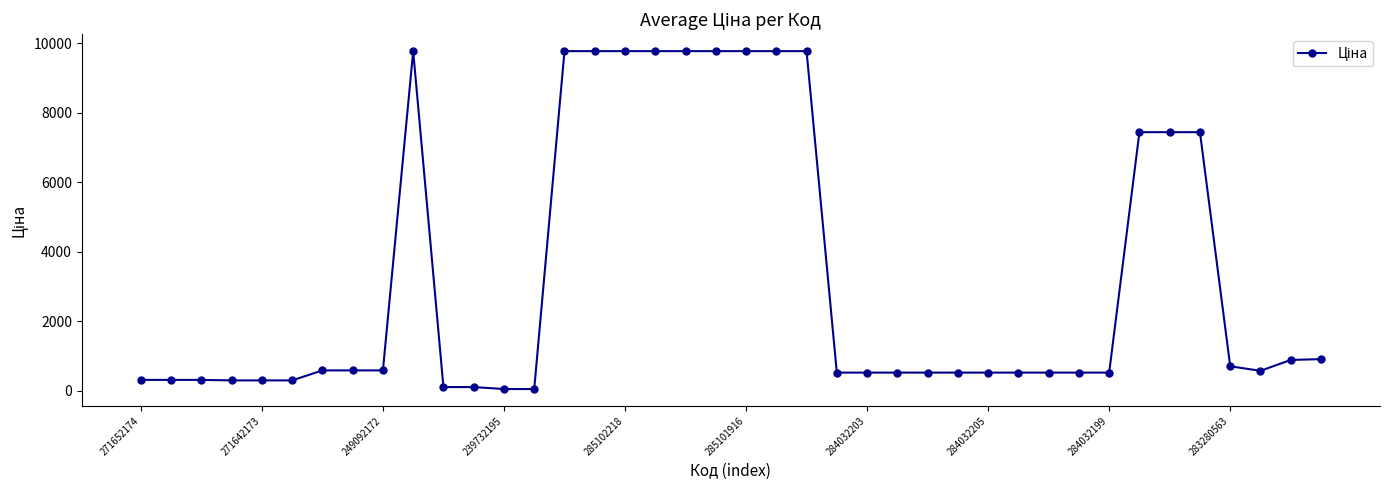

How many values exceed 579?

20